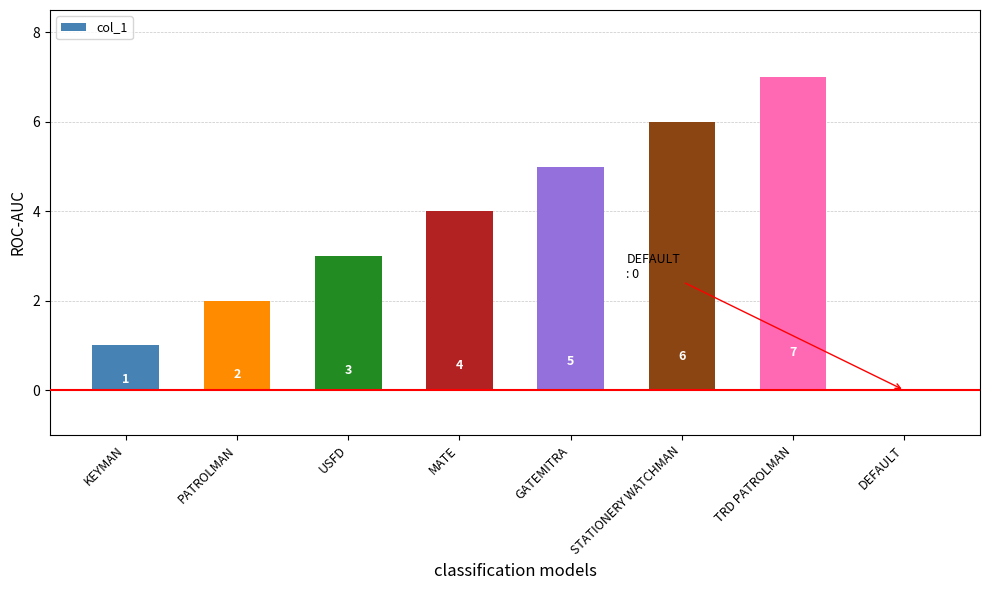

The value at GATEMITRA is 3. True or false?

False